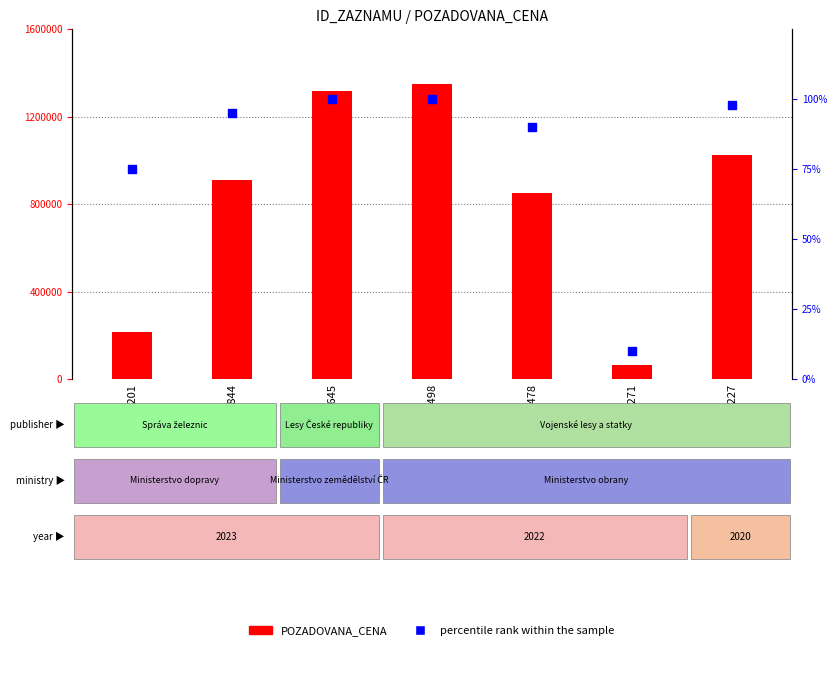

What are all the series names shown in the legend?

POZADOVANA_CENA, percentile rank within the sample